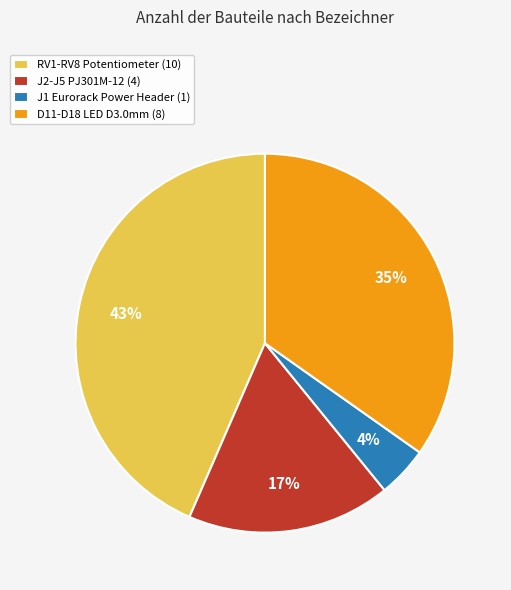

To the nearest percent, what percentage of the pie is J2-J5 PJ301M-12 (4)?

17%